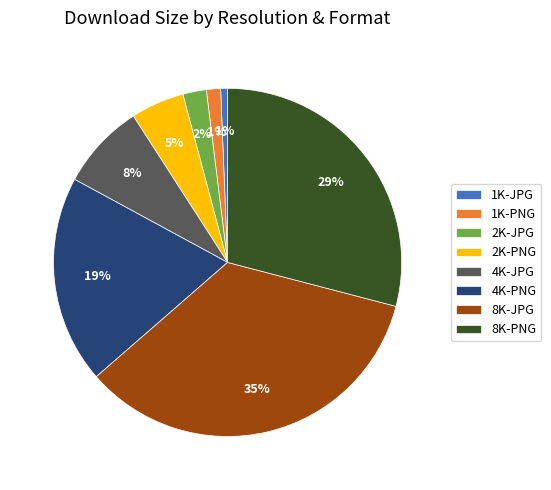

Count the number of slices in the pie.

8